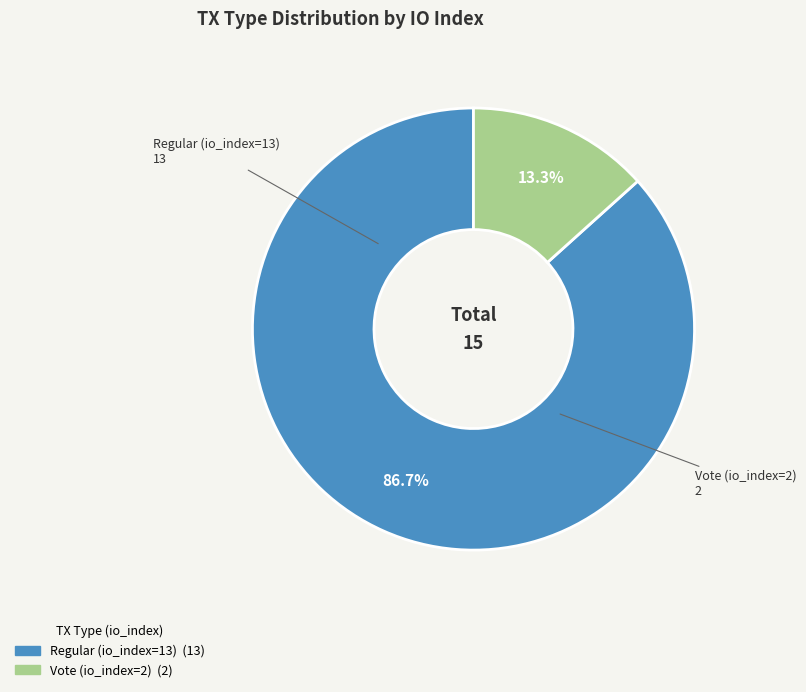

The Regular (io_index=13) slice represents 76% of the pie. True or false?

False